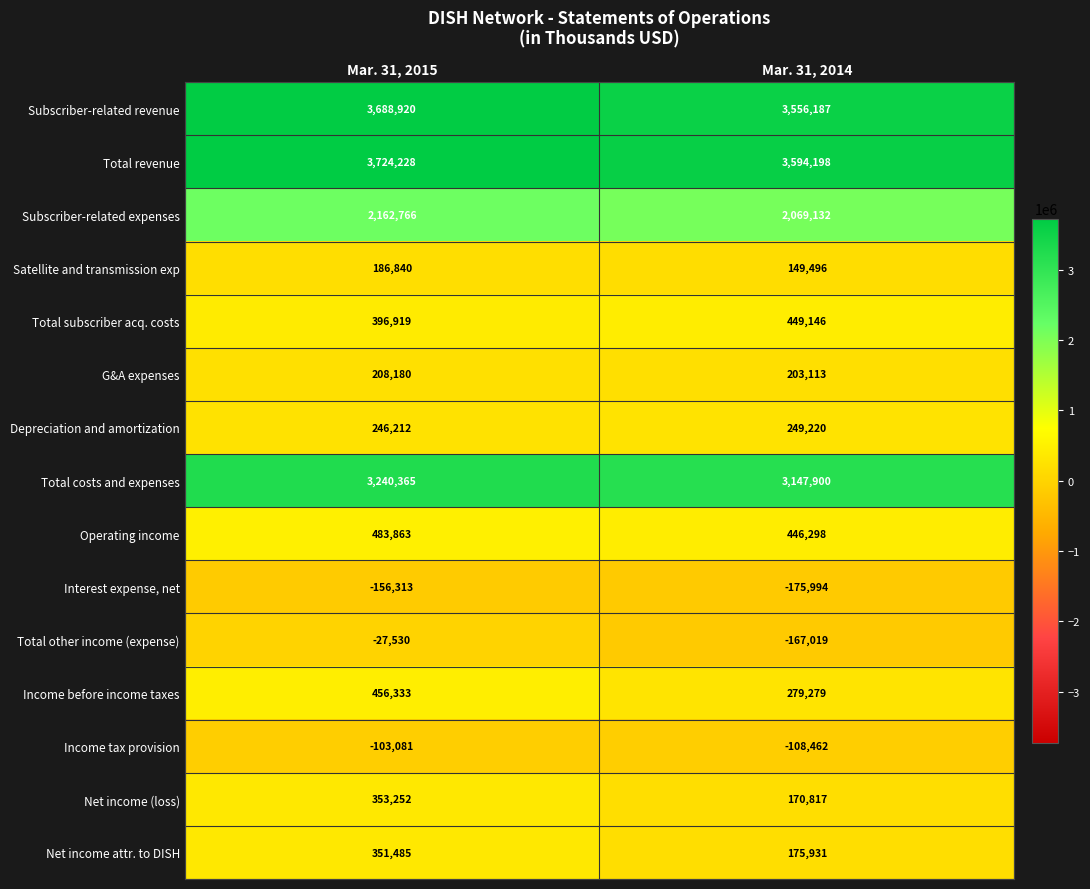

What value does the Total subscriber acq. costs series have at Mar. 31, 2015, to the nearest 100?

396900